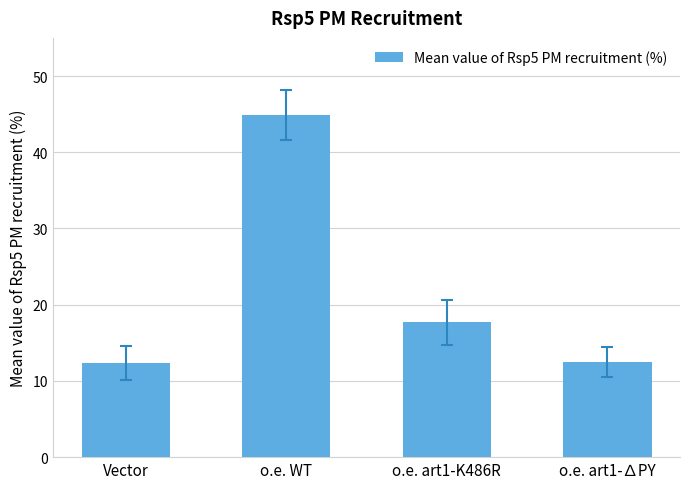

Which has a higher value, o.e. WT or o.e. art1-∆PY?

o.e. WT